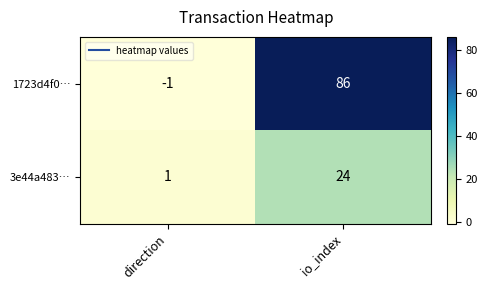

Rank the series by their maximum value, from highest to lowest.

1723d4f0…, 3e44a483…